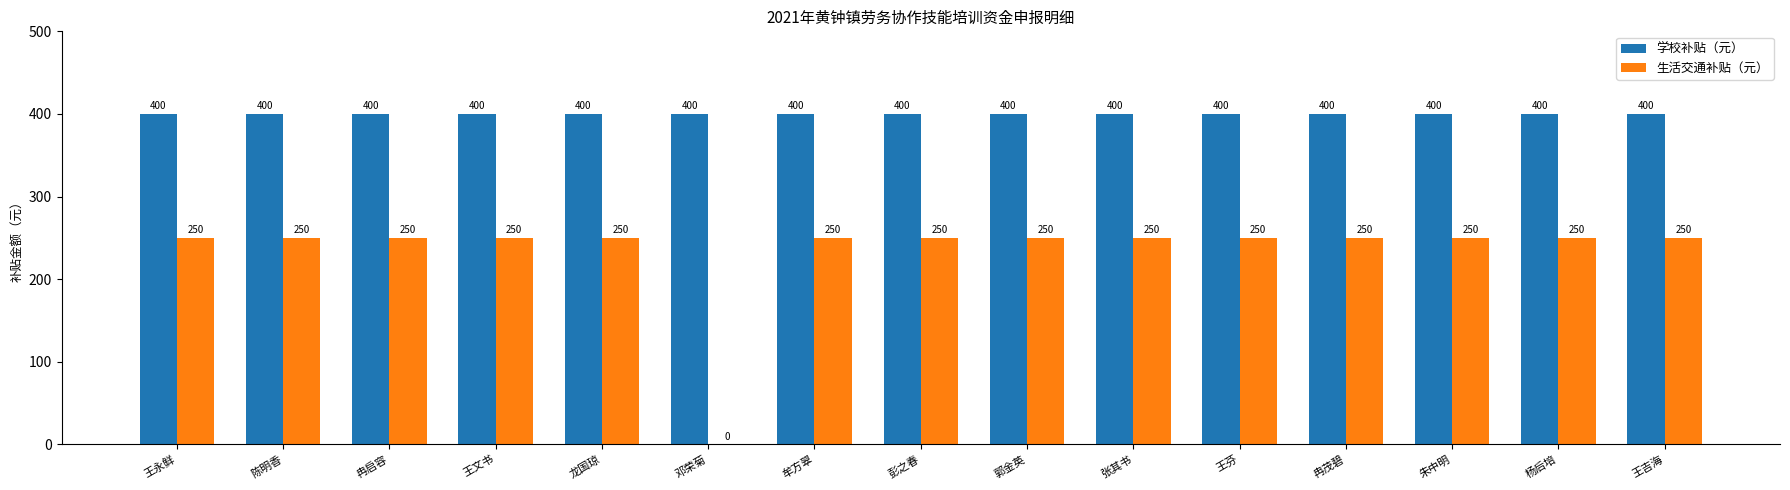

What is the highest value of the 学校补贴（元） series?

400